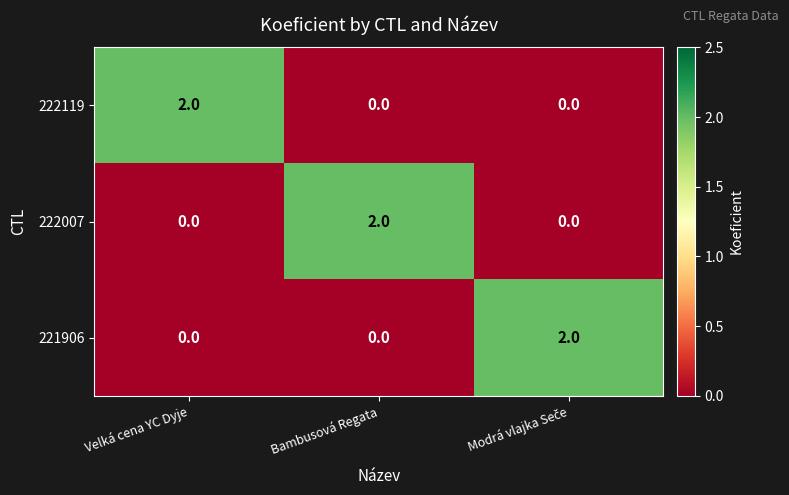

True or false: 222119 has a value of -1 at Bambusová Regata.

False